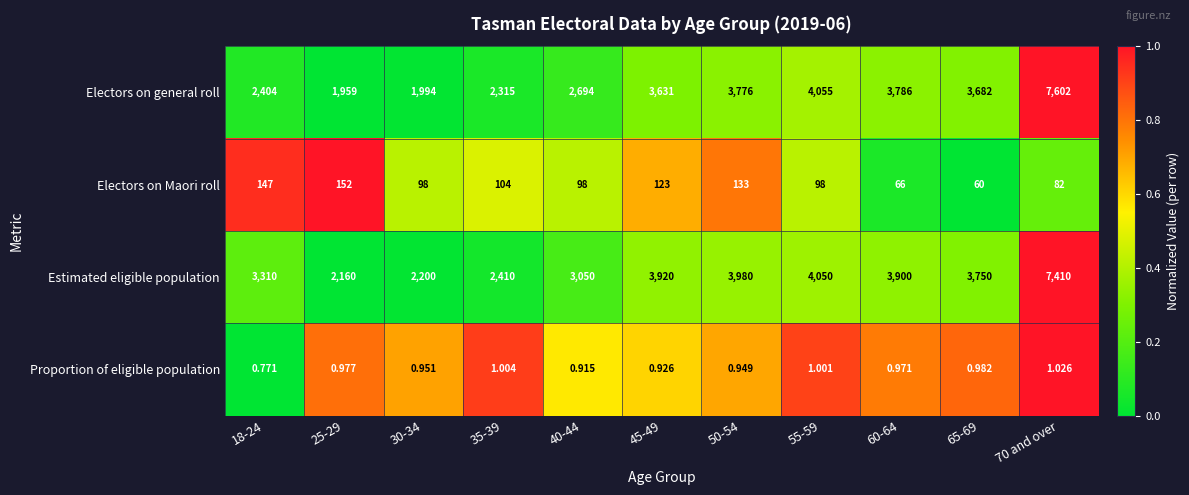

List the series in order of their peak value, lowest first.

Proportion of eligible population, Electors on Maori roll, Estimated eligible population, Electors on general roll